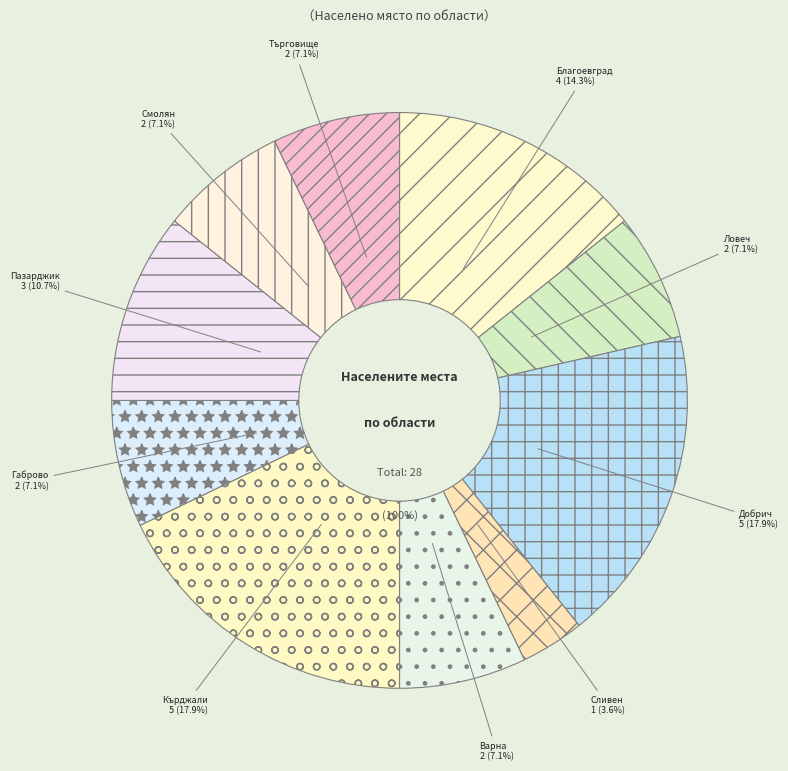

How many segments does this pie chart have?

10